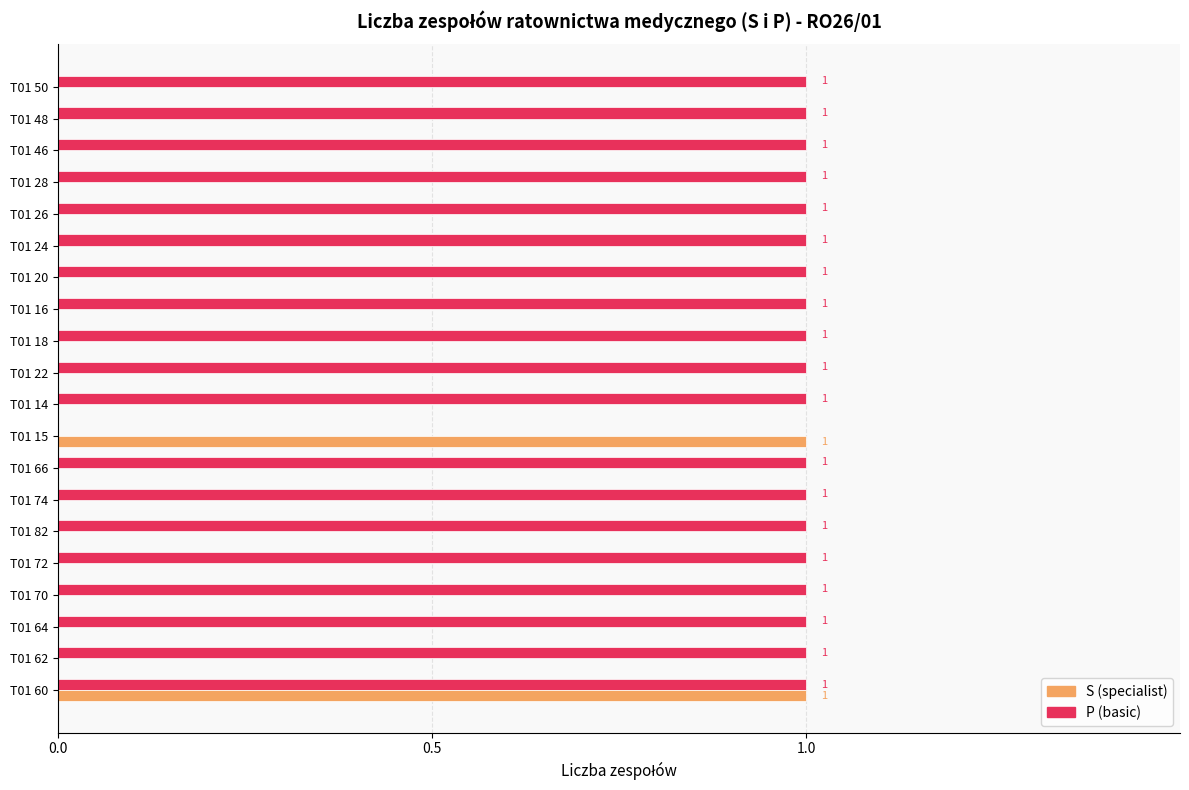

Is the value of P (basic) at T01 62 greater than the value of S (specialist) at T01 20?

Yes